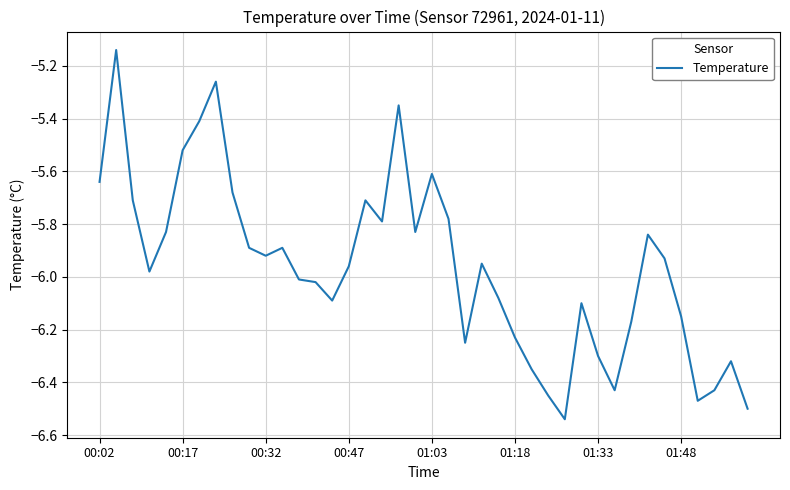

What is the difference between the maximum and minimum values?

1.4